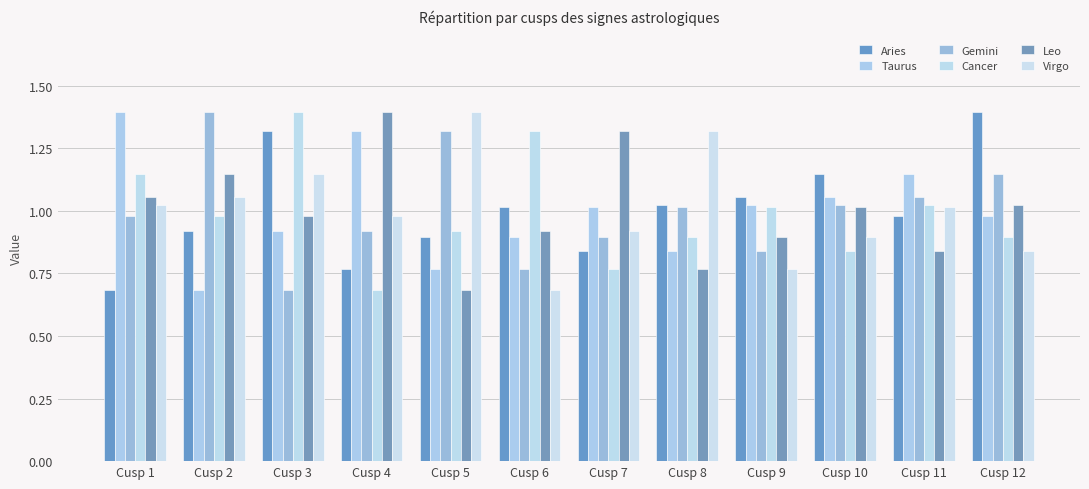

How many distinct data groups are displayed?

6